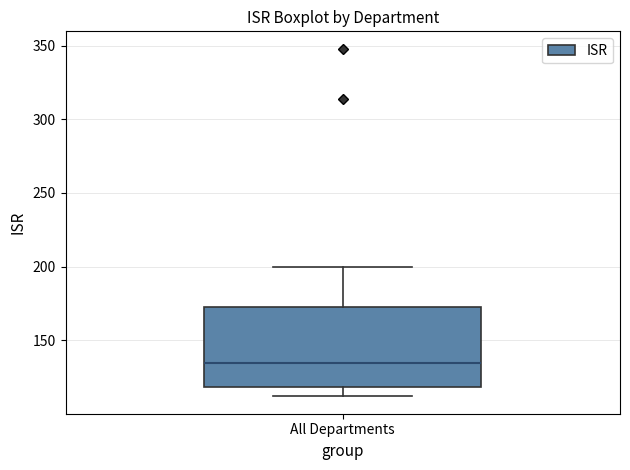

Read this box plot against the y-axis: the position of the median line, the range covered by the box, and the ends of both whiskers. The values are not printed on the chart, so give them approximately, as read against the axis.

median 135, box 120 to 170, whiskers 110 to 200